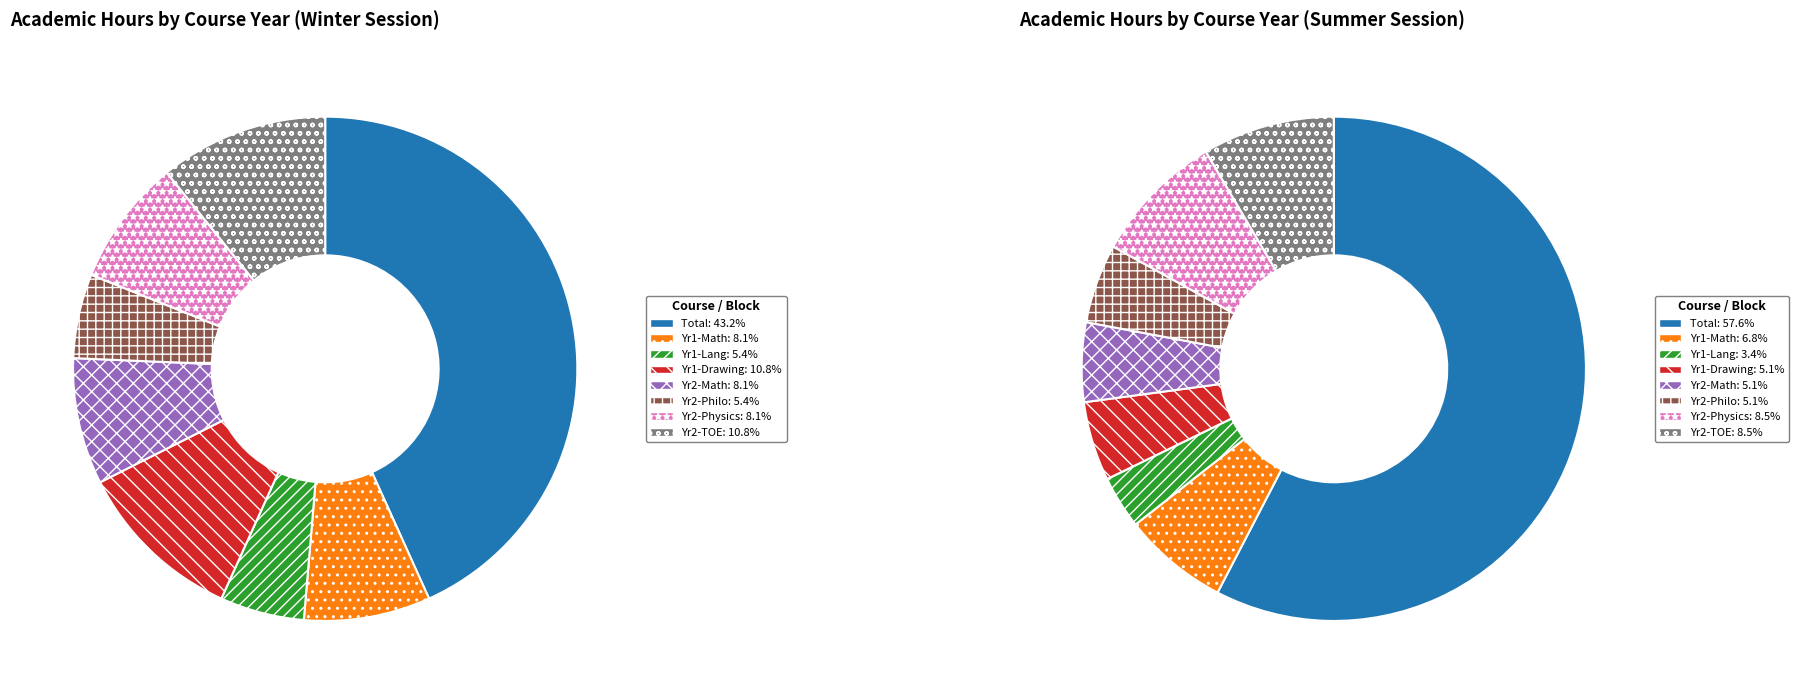

Is there a majority slice in this chart?

No